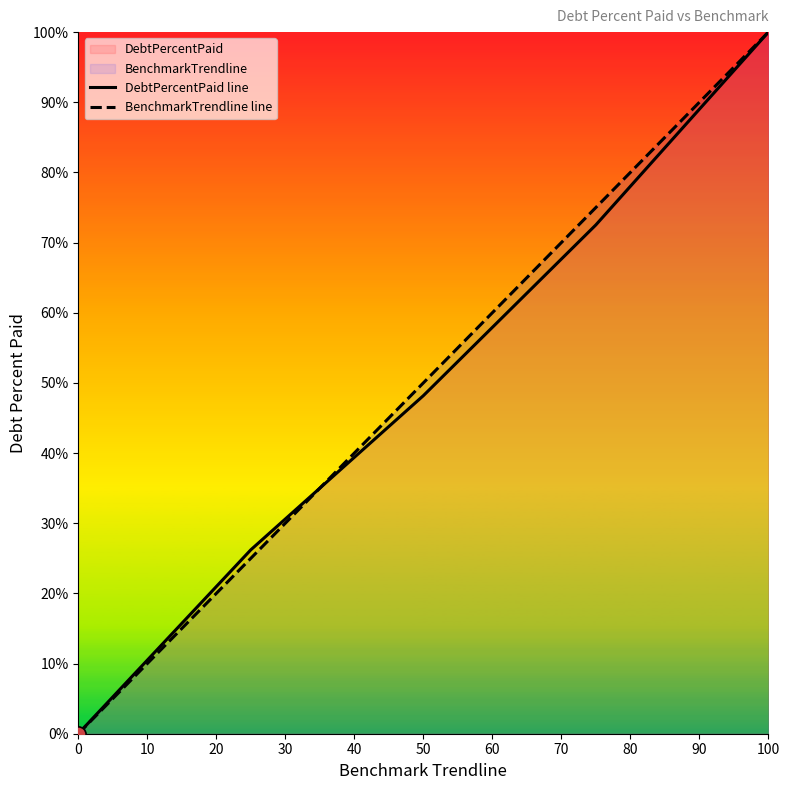

At which category is the sum across all series the highest?

100